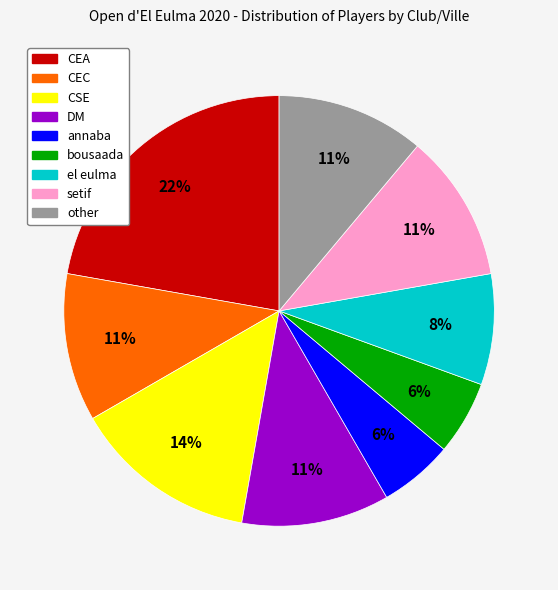

What is the largest slice in the pie chart?

CEA